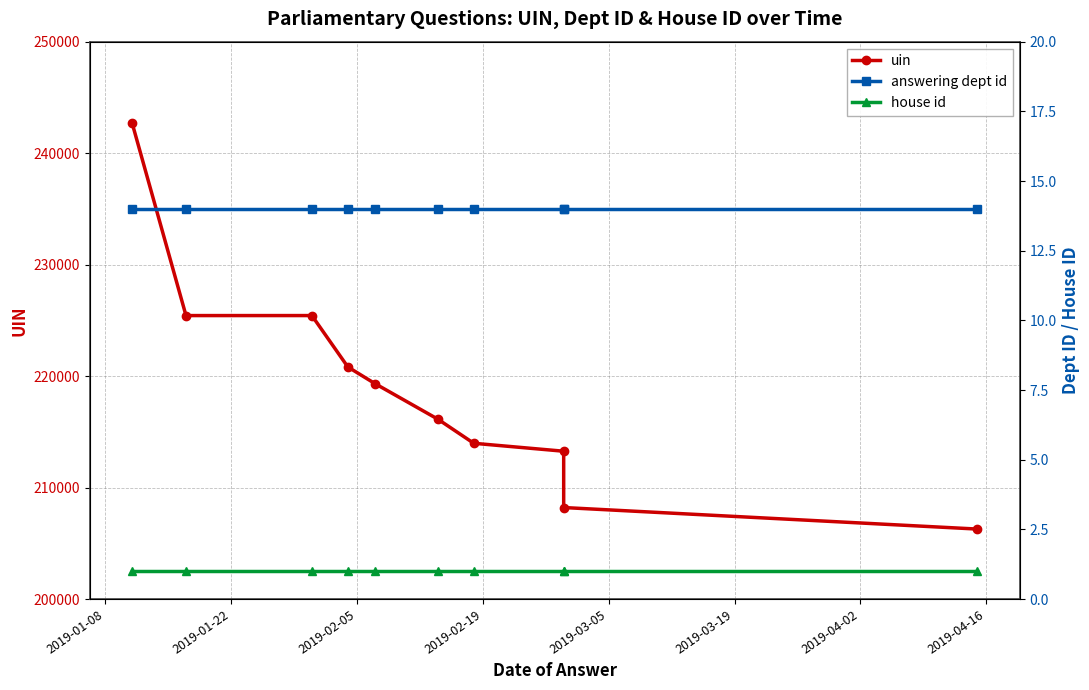

Rank the series by their maximum value, from highest to lowest.

uin, answering dept id, house id